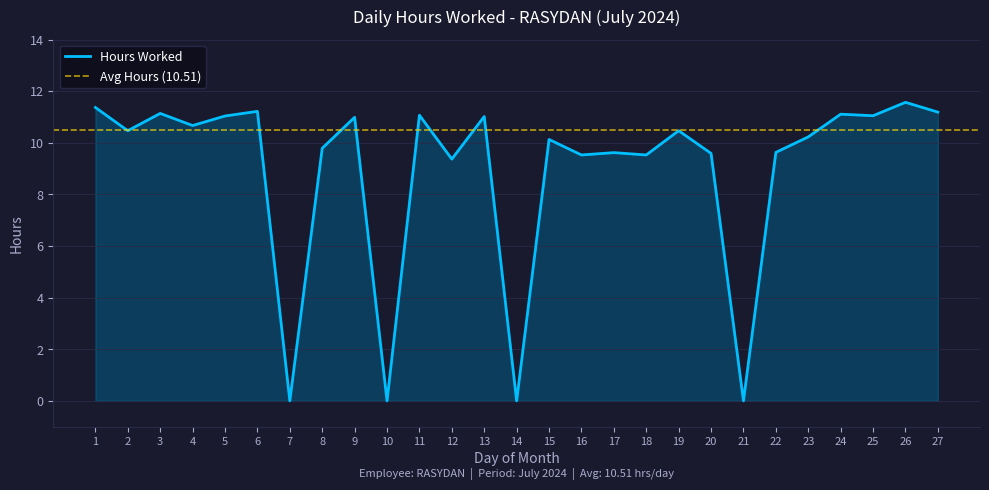

Is it true that the value at 1 is 7.6?

False